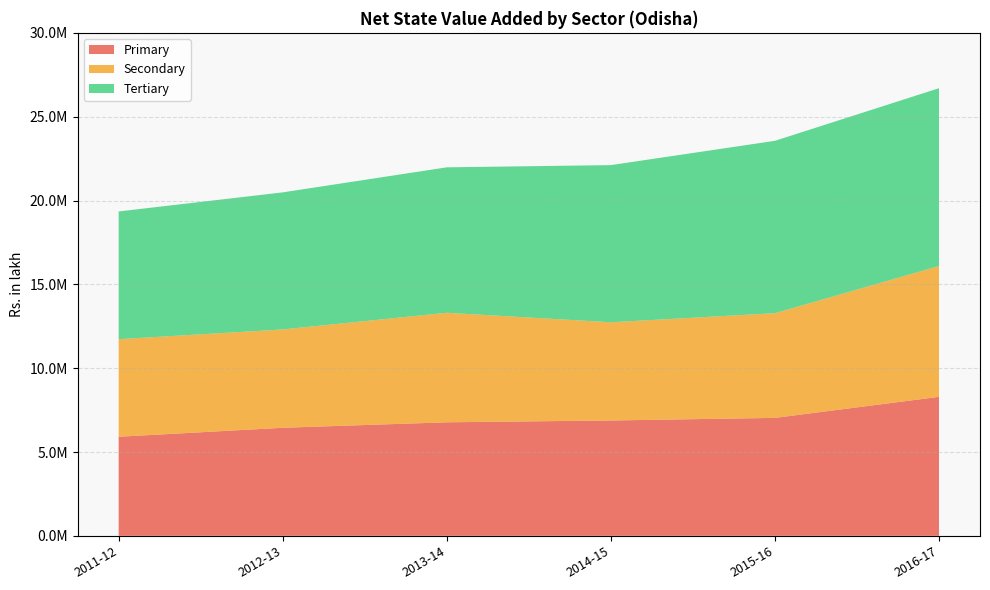

Reading right to left, list all the values displayed in this chart.

Primary: 8289061.0	7034966.9	6880393.9	6771829.3	6444769.3	5910348.7
Secondary: 7802924.2	6245025.0	5858271.0	6533064.3	5865448.5	5818279.5
Tertiary: 10605974.0	10280451.6	9371876.6	8674317.0	8175433.5	7618428.3